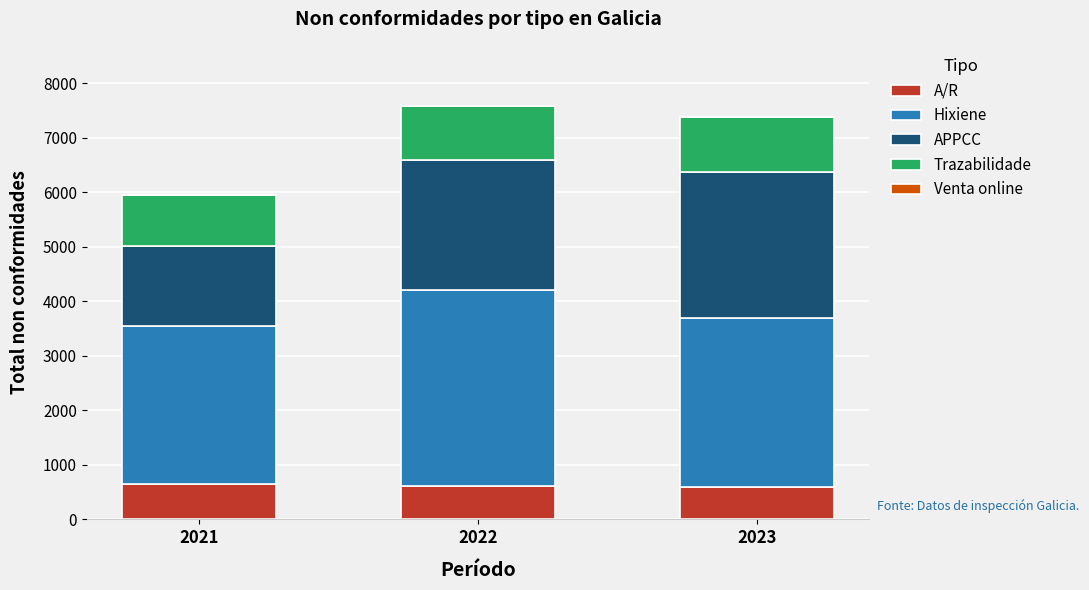

How many bars are there in total?

3